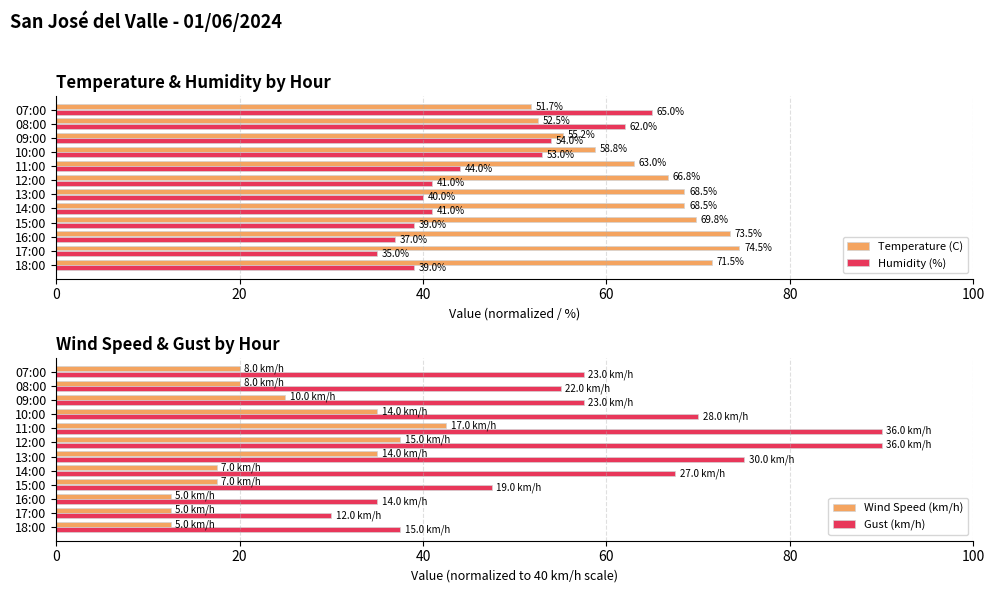

Read the Temperature (C) value at 08:00.

52.5